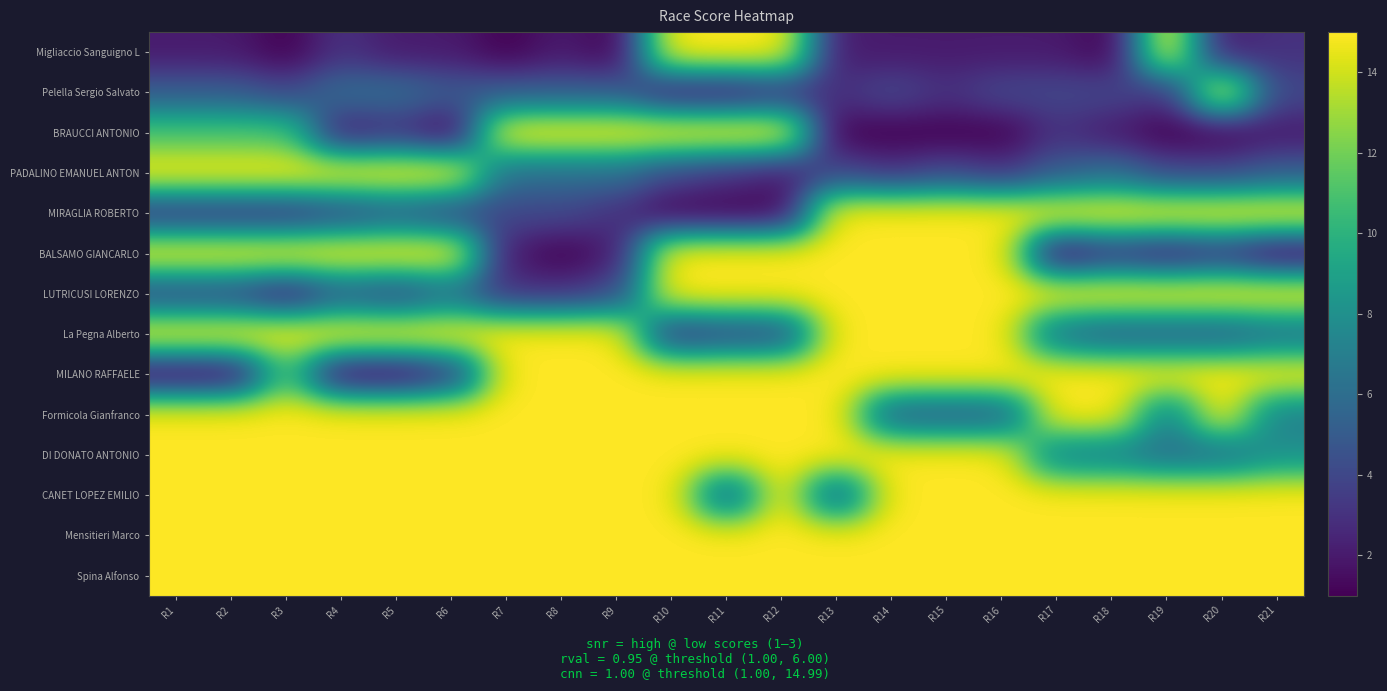

Which series has the largest range (max minus min)?

Migliaccio Sanguigno L